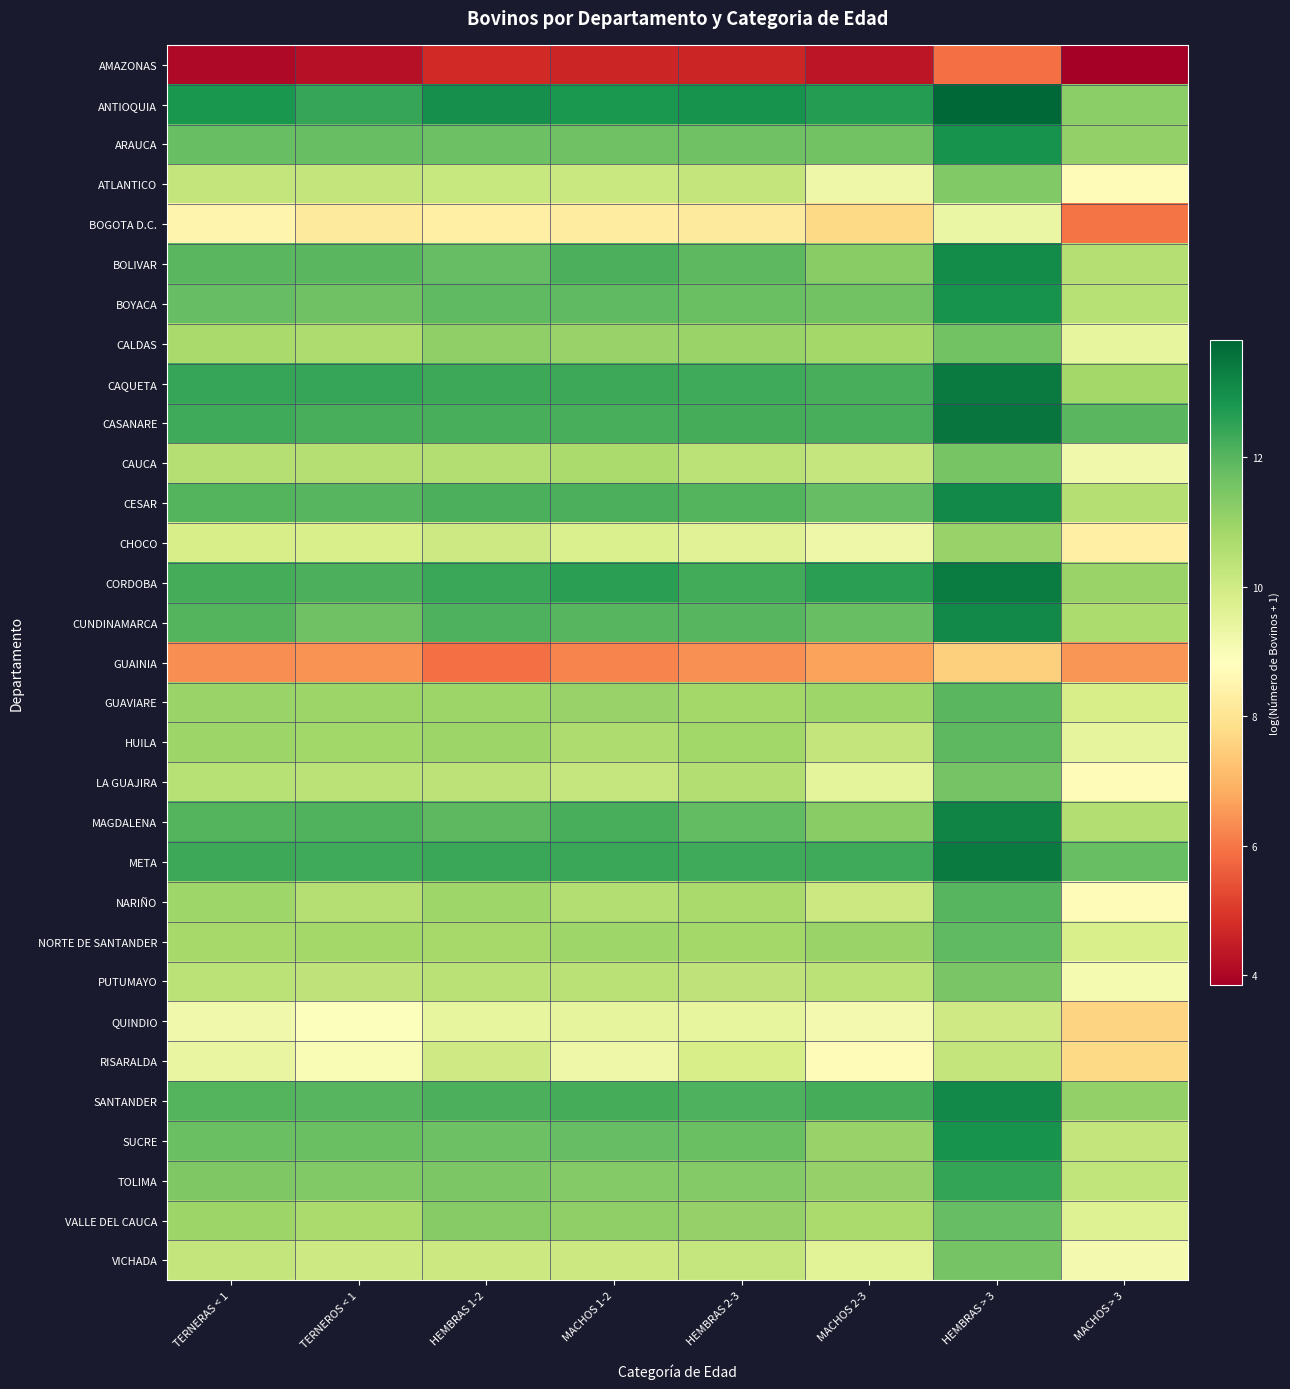

Rank the series at HEMBRAS 2-3 from lowest to highest value.

AMAZONAS, GUAINIA, BOGOTA D.C., QUINDIO, CHOCO, RISARALDA, VICHADA, ATLANTICO, PUTUMAYO, CAUCA, LA GUAJIRA, NARIÑO, GUAVIARE, NORTE DE SANTANDER, HUILA, CALDAS, VALLE DEL CAUCA, TOLIMA, ARAUCA, SUCRE, BOYACA, MAGDALENA, BOLIVAR, CUNDINAMARCA, CESAR, SANTANDER, CASANARE, CORDOBA, CAQUETA, META, ANTIOQUIA